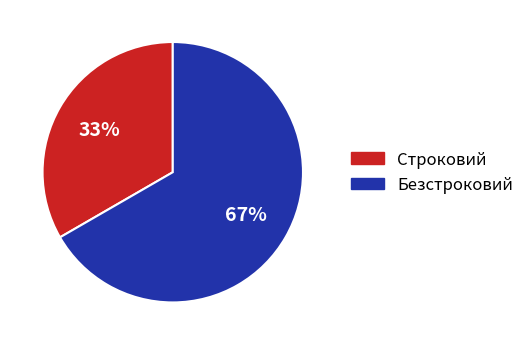

What is the ratio of the value at Безстроковий to the value at Строковий?

2.0